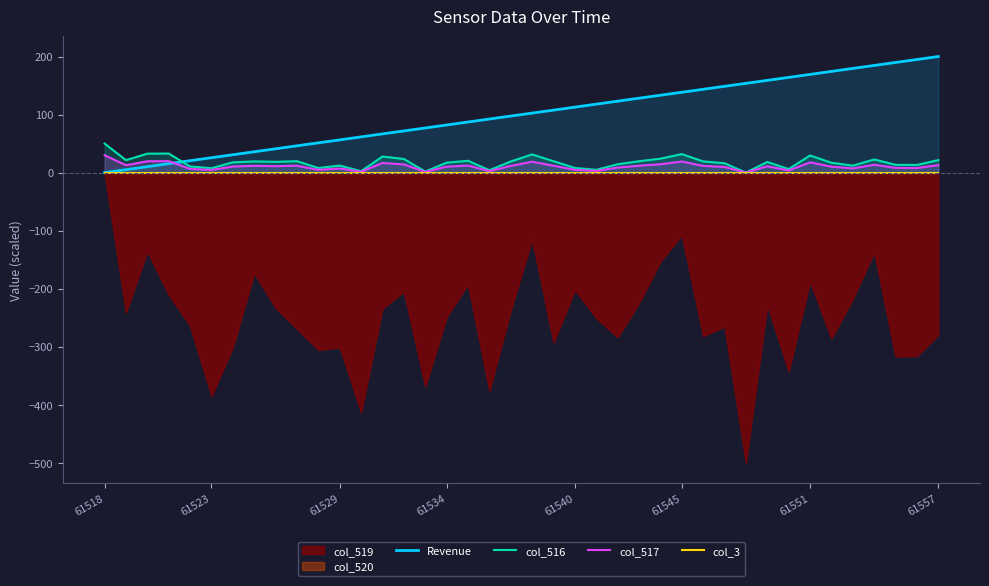

The value of col_516 at 13 is 11.4. True or false?

False